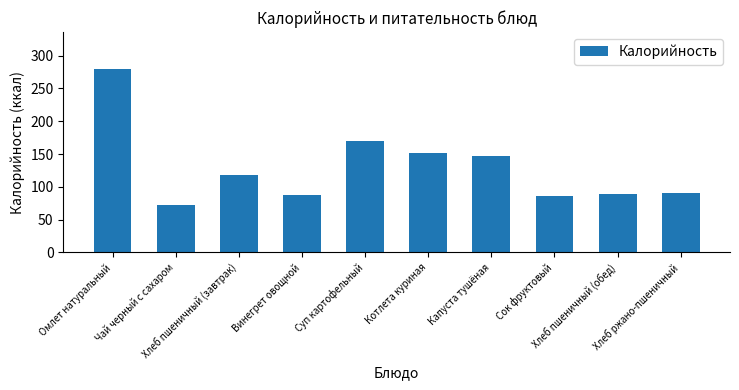

What is the smallest value displayed?

72.0